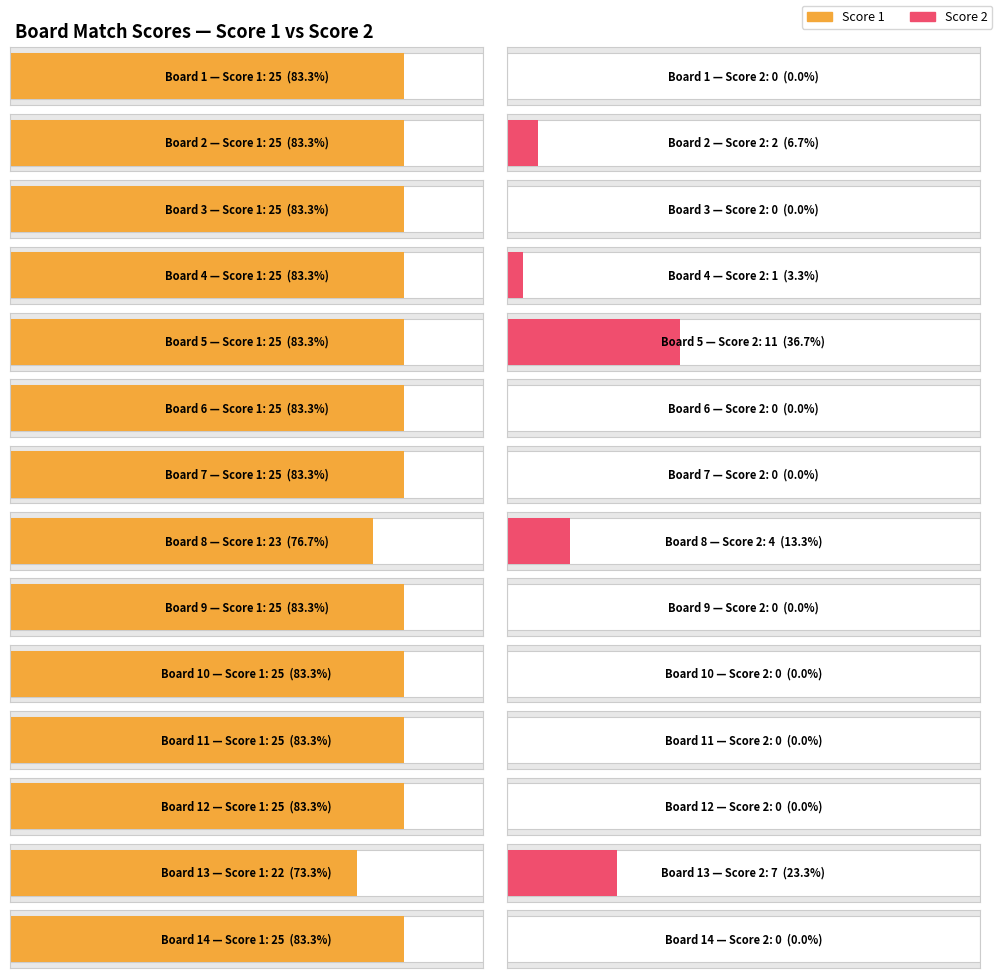

How many series are shown in this chart?

2